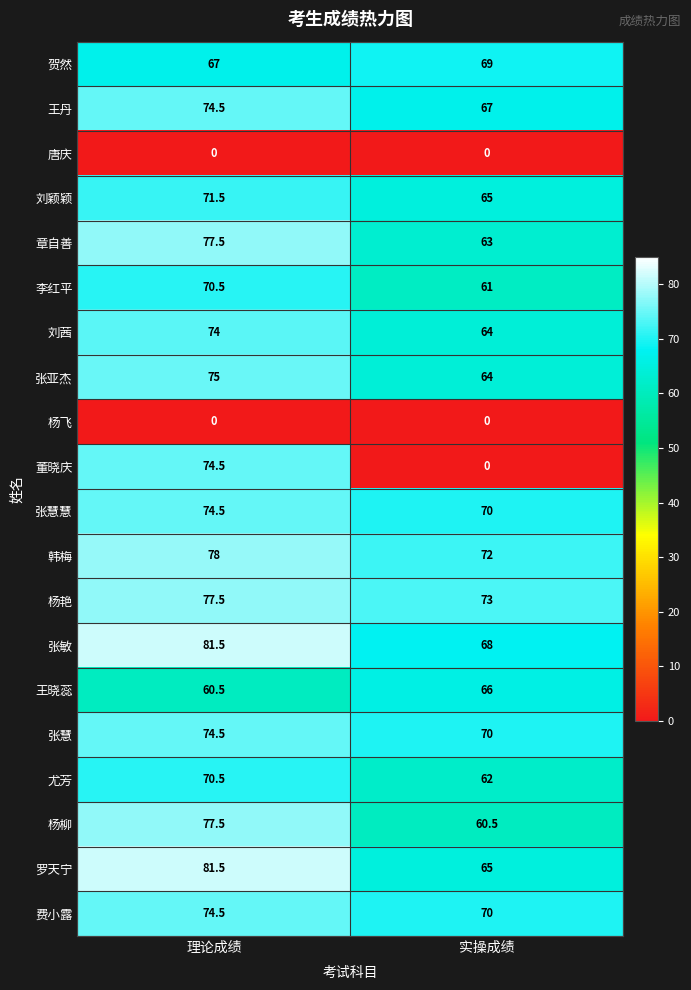

What is the difference between the maximum and minimum values in the 罗天宁 series?

16.5